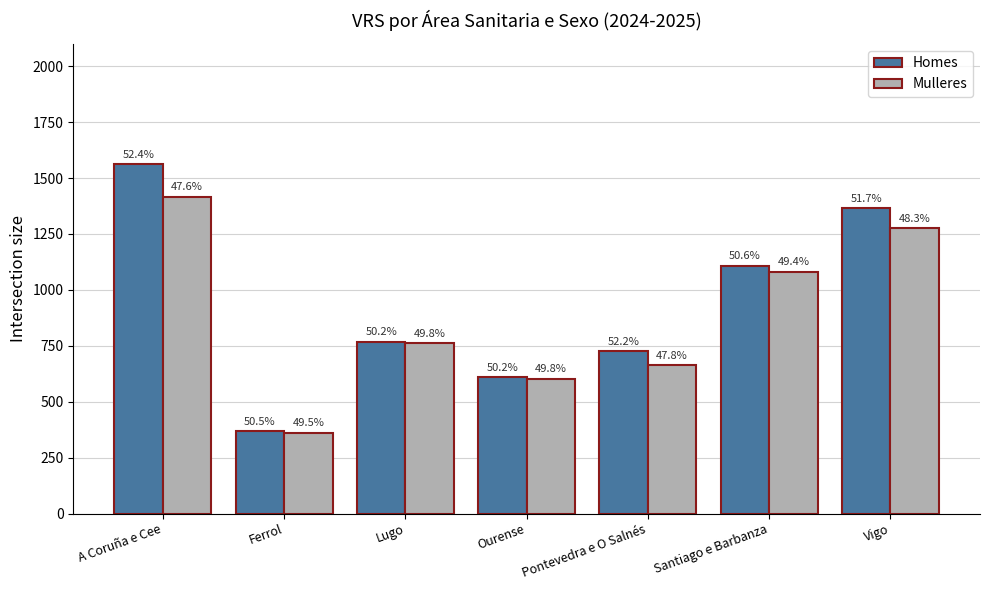

What is the sum of the Homes values at Lugo and Vigo?

2134